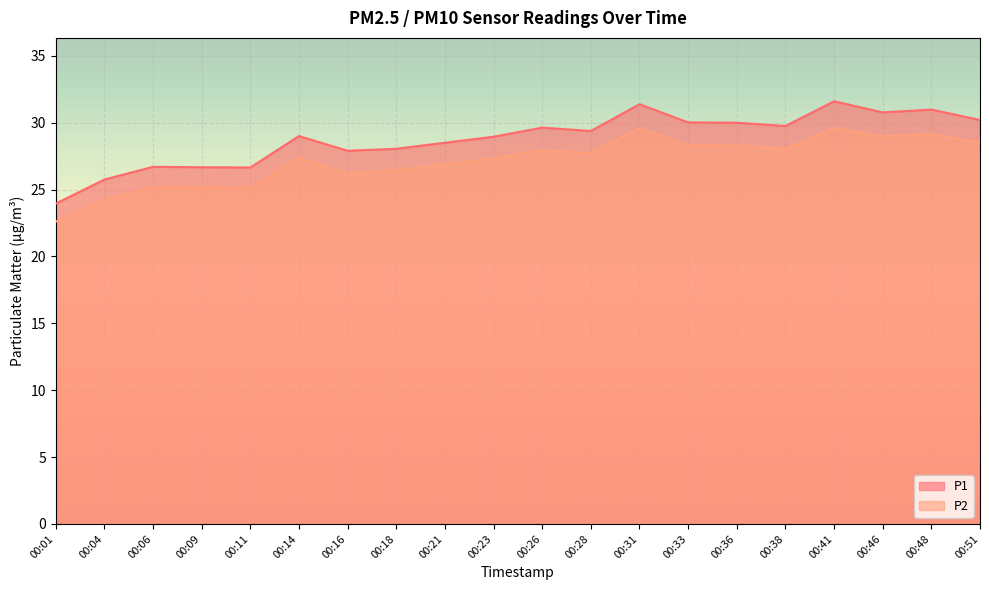

Which series has the largest total across all categories?

P1